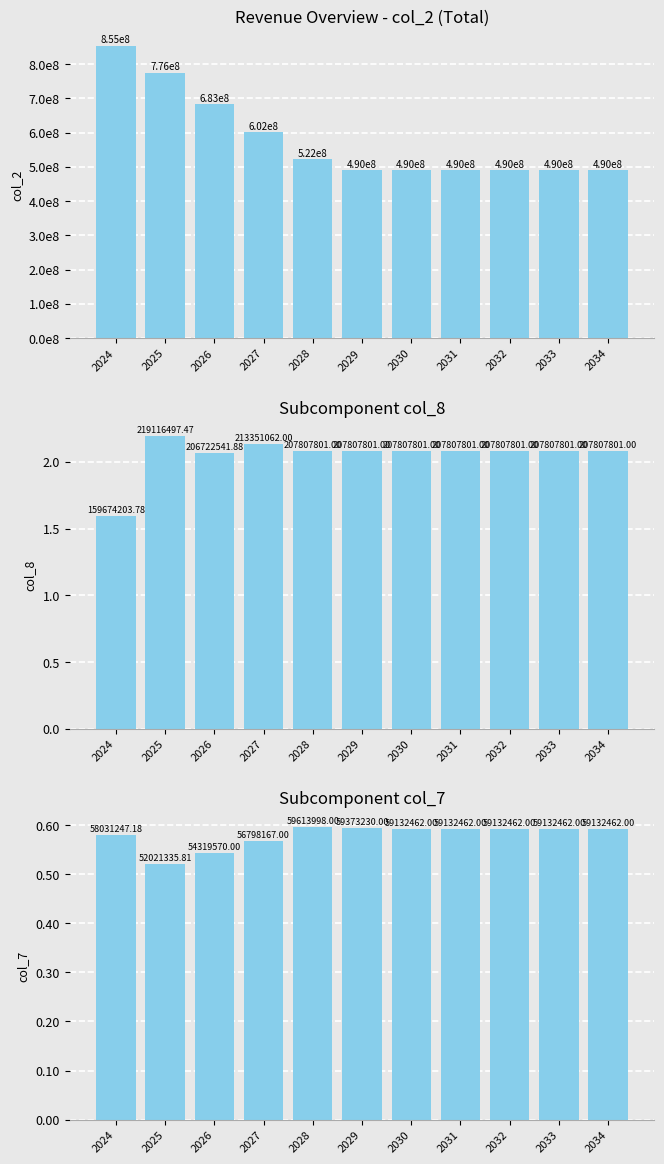

Reading left to right, transcribe all the data shown in this chart.

col_2: 854599763.6	775543671.3	682528301.0	601603728.9	522144289.0	489939771.0	489699003.0	489699003.0	489699003.0	489699003.0	489699003.0
col_8: 159674203.8	219116497.5	206722541.9	213351062.0	207807801.0	207807801.0	207807801.0	207807801.0	207807801.0	207807801.0	207807801.0
col_7: 58031247.2	52021335.8	54319570.0	56798167.0	59613998.0	59373230.0	59132462.0	59132462.0	59132462.0	59132462.0	59132462.0